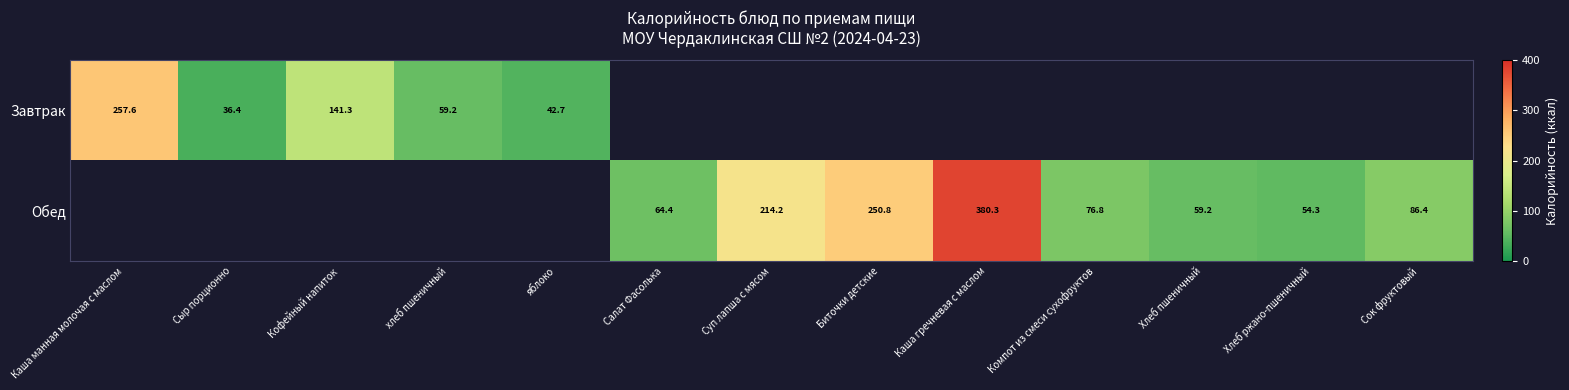

Which has a higher value, яблоко or Сыр порционно?

яблоко